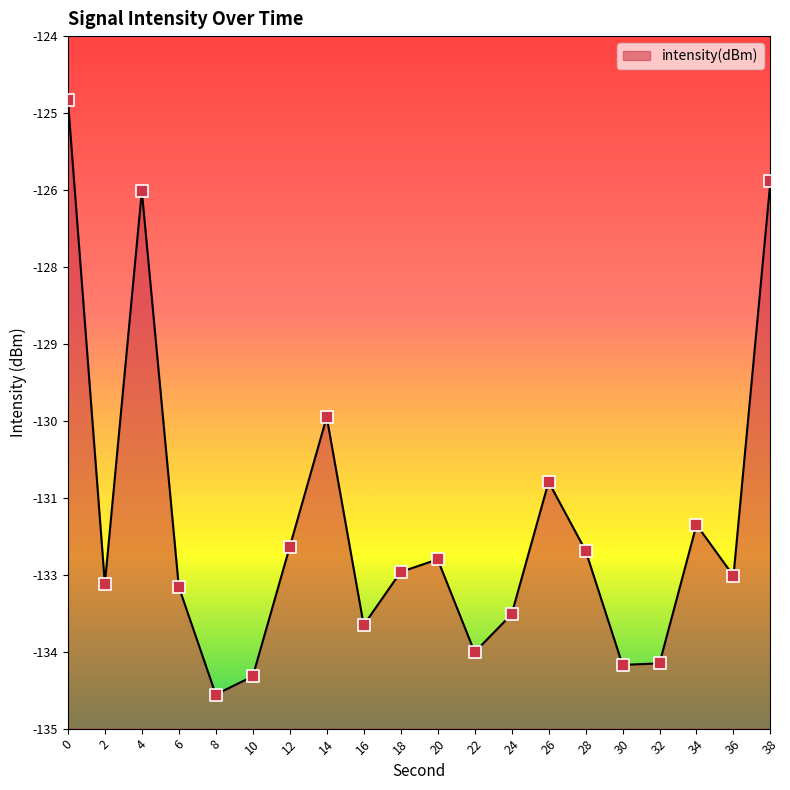

What is the change in value from 12 to 28?

-0.1